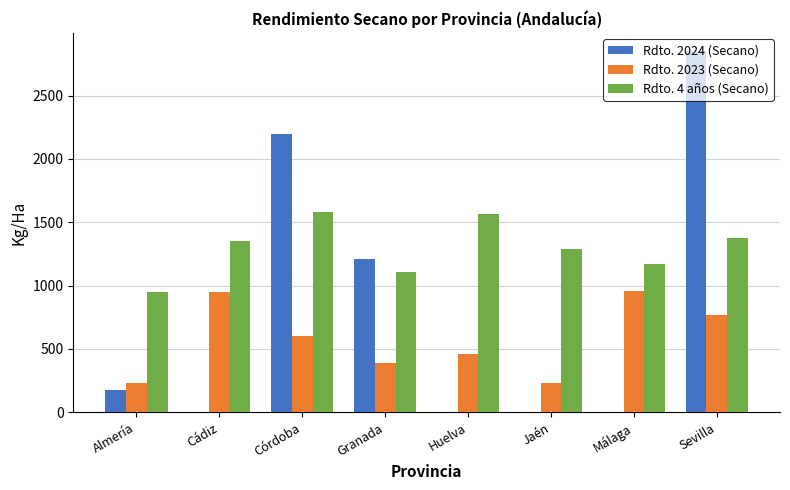

Where is Rdto. 2024 (Secano) nearest to the value 1425?

Granada